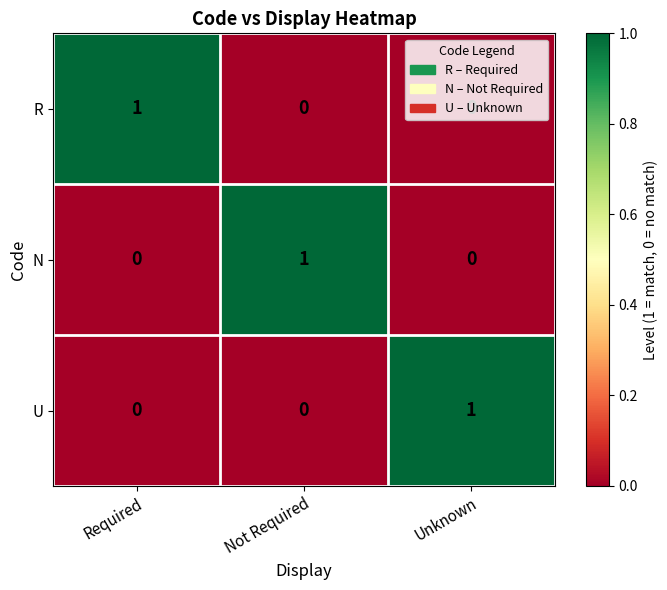

How many U values are between 0 and 1?

3